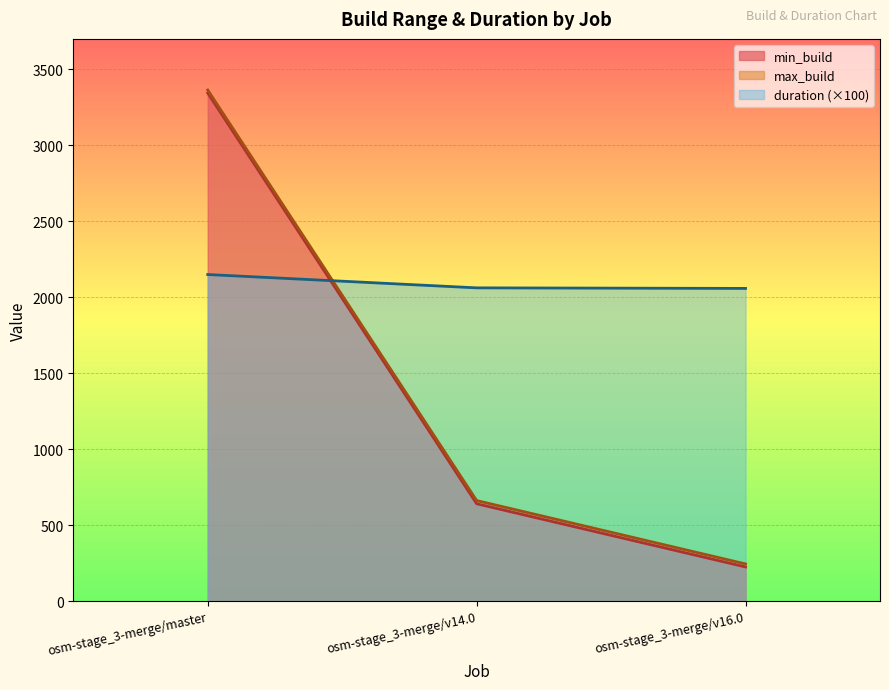

At which label is min_build closest to 1785?

osm-stage_3-merge/v14.0